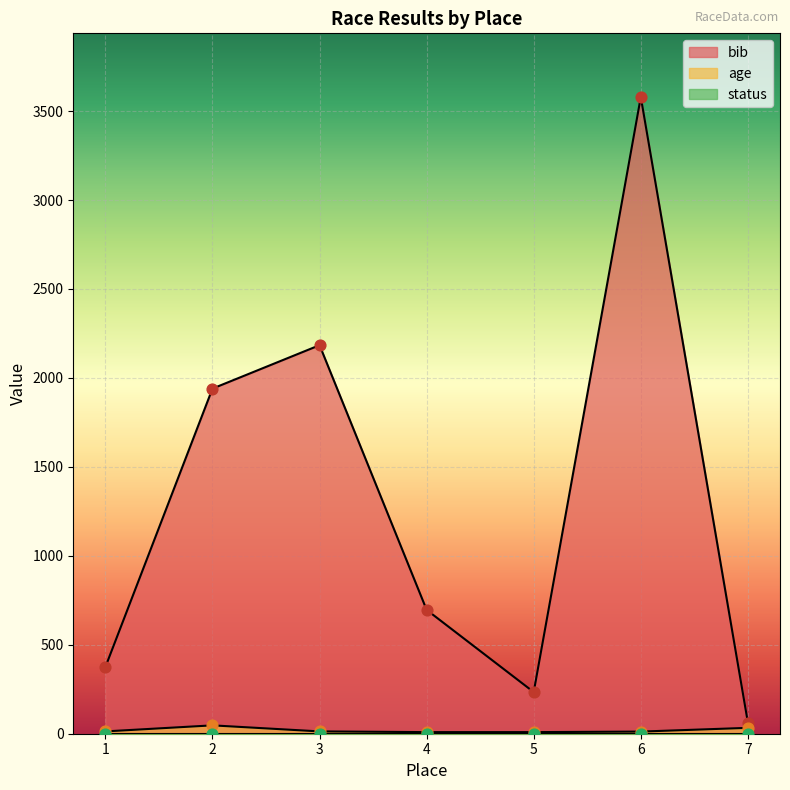

Is the value of age at 5 greater than the value of bib at 5?

No